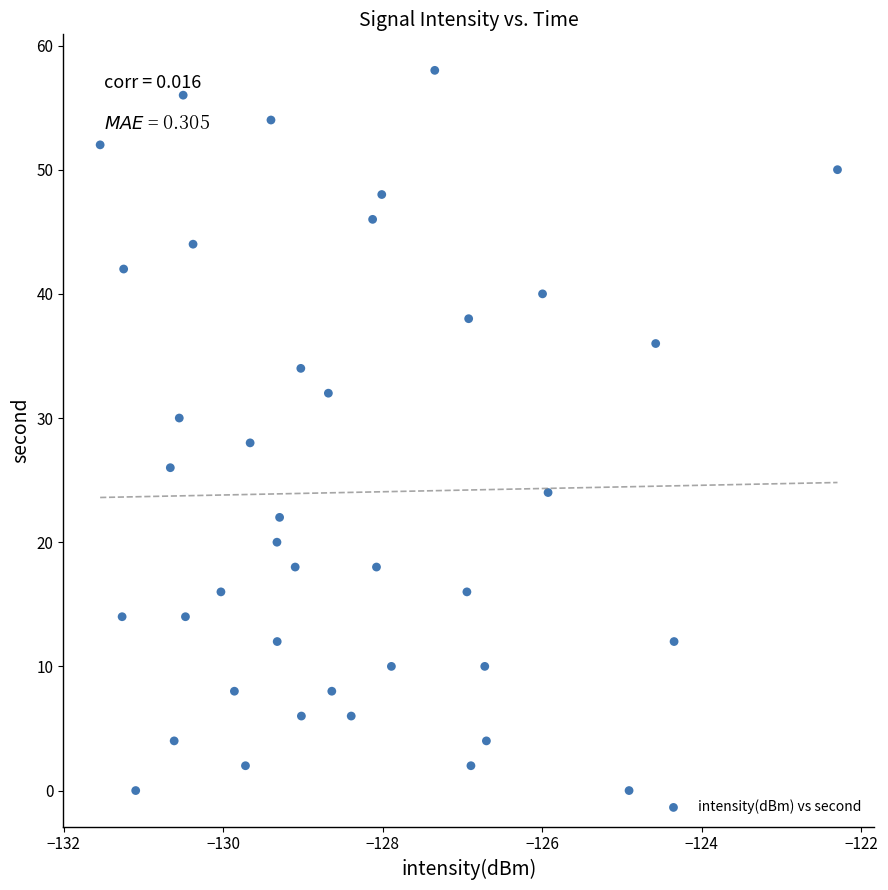

What is the range of Y values (max minus min)?

58